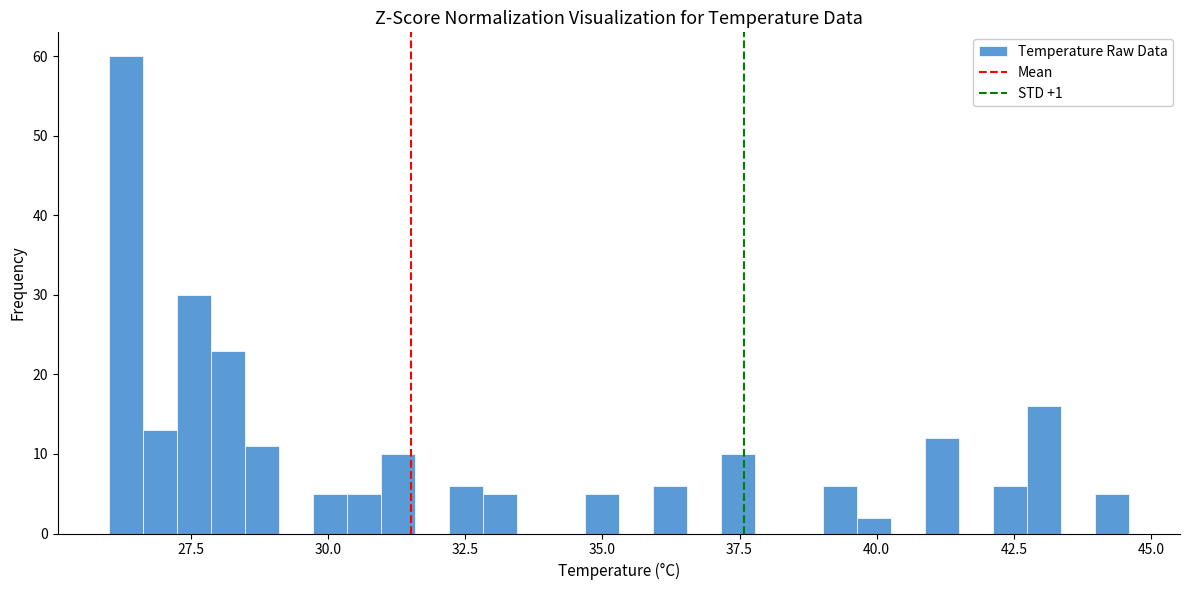

Read against the x-axis, roughly where is the centre of the tallest bar?

26.5